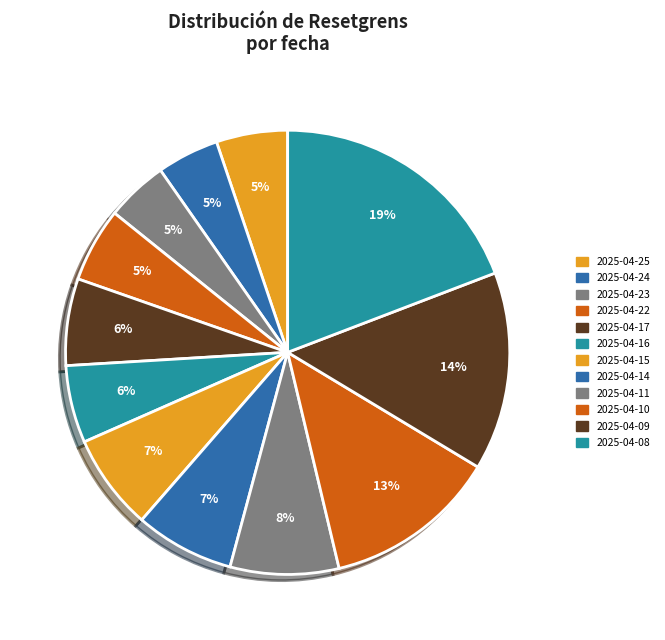

How many segments does this pie chart have?

12